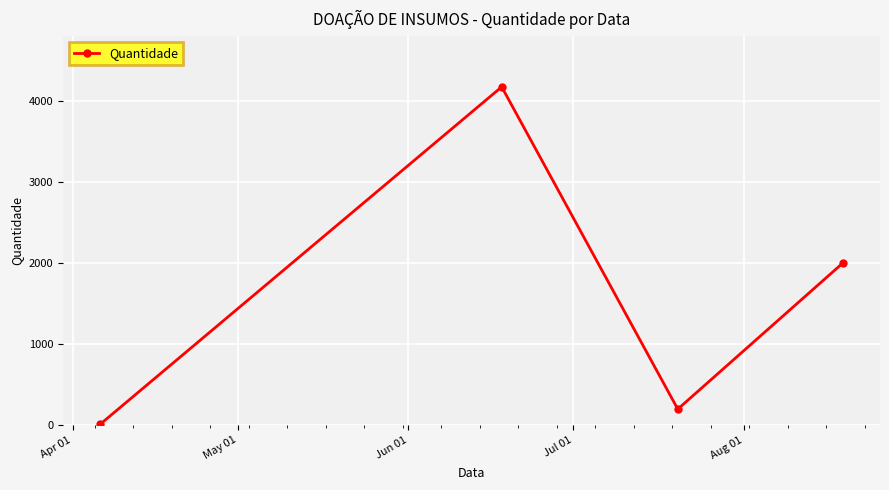

How many points are higher than both their immediate neighbors (excluding endpoints)?

1